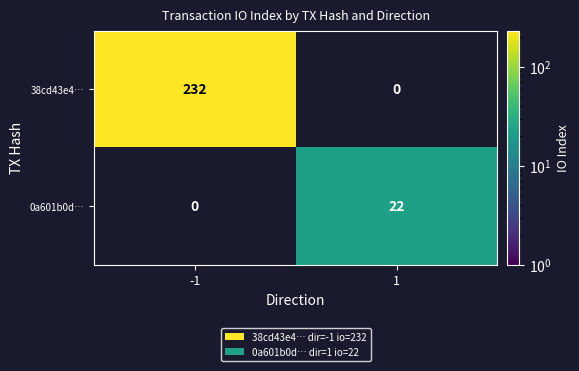

What is the maximum value shown in the chart?

232.0